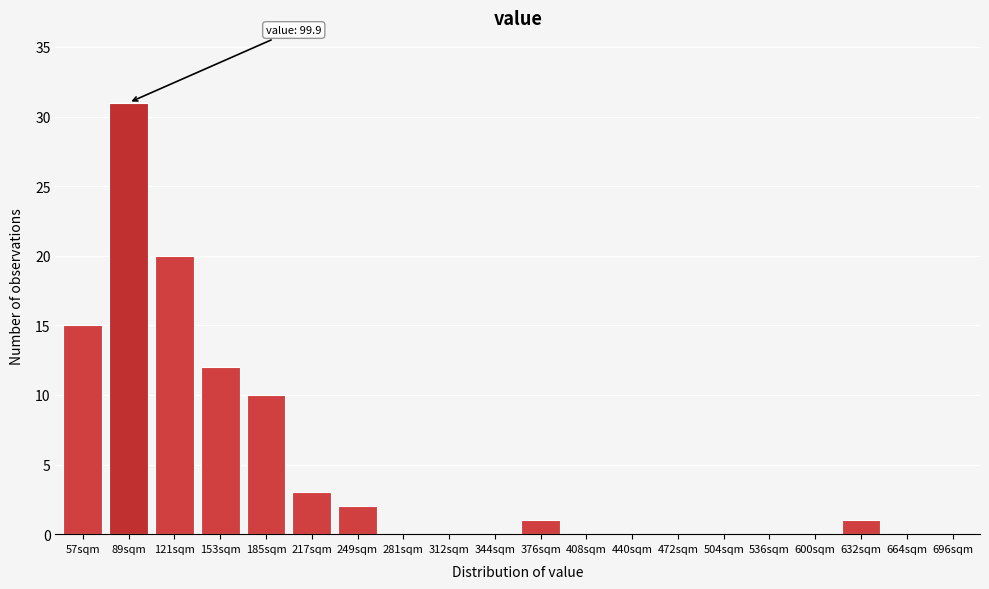

Reading left to right, transcribe all the data shown in this chart.

57sqm=15	89sqm=31	121sqm=20	153sqm=12	185sqm=10	217sqm=3	249sqm=2	281sqm=0	312sqm=0	344sqm=0	376sqm=1	408sqm=0	440sqm=0	472sqm=0	504sqm=0	536sqm=0	600sqm=0	632sqm=1	664sqm=0	696sqm=0